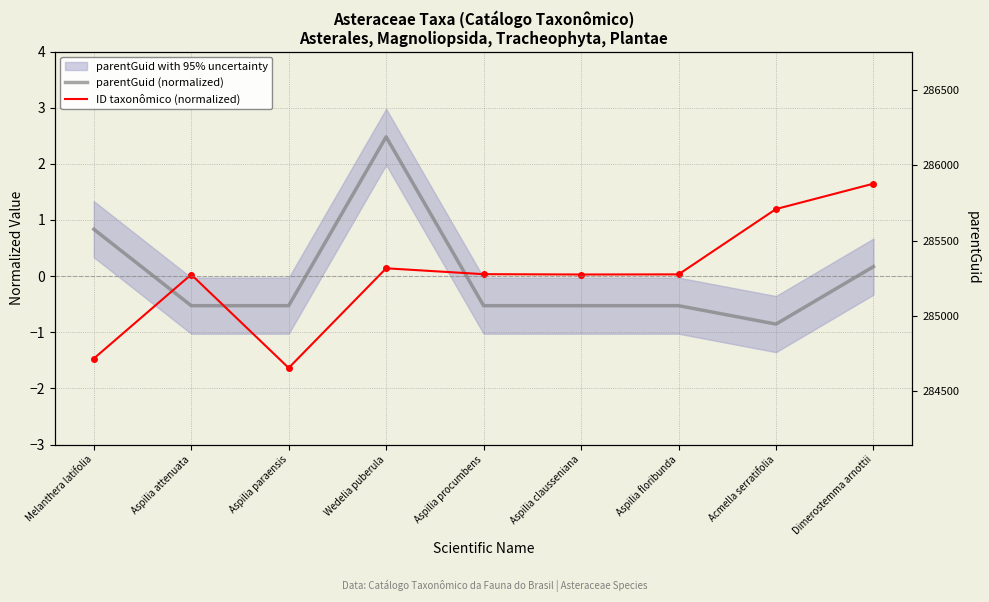

What is the smallest value displayed?

-1.6